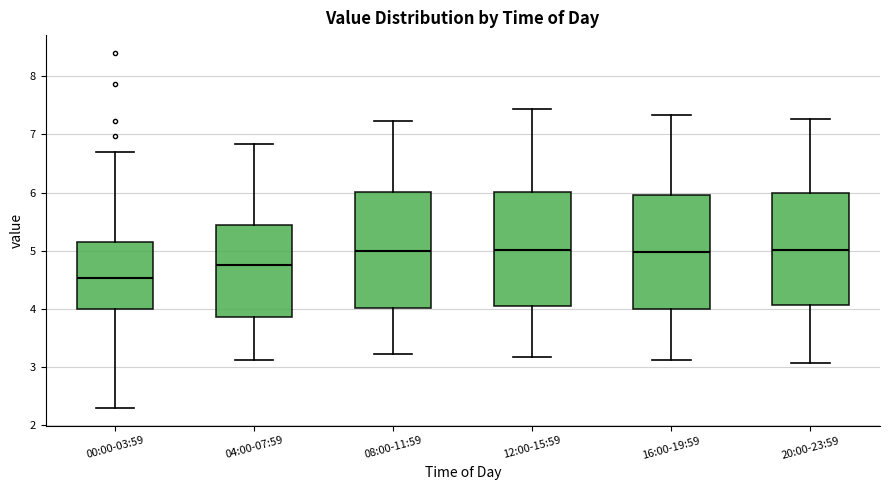

Reading left to right, transcribe this box plot: for each box, give where its median line is, the range the box spans, and where its two whiskers end, as read against the y-axis. The values are not printed on the chart, so give them approximately, as read against the axis.

00:00-03:59: median 4.5, box 4.0 to 5.1, whiskers 2.3 to 6.7
04:00-07:59: median 4.8, box 3.9 to 5.4, whiskers 3.1 to 6.8
08:00-11:59: median 5.0, box 4.0 to 6.0, whiskers 3.2 to 7.2
12:00-15:59: median 5.0, box 4.0 to 6.0, whiskers 3.2 to 7.4
16:00-19:59: median 5.0, box 4.0 to 6.0, whiskers 3.1 to 7.3
20:00-23:59: median 5.0, box 4.1 to 6.0, whiskers 3.1 to 7.3